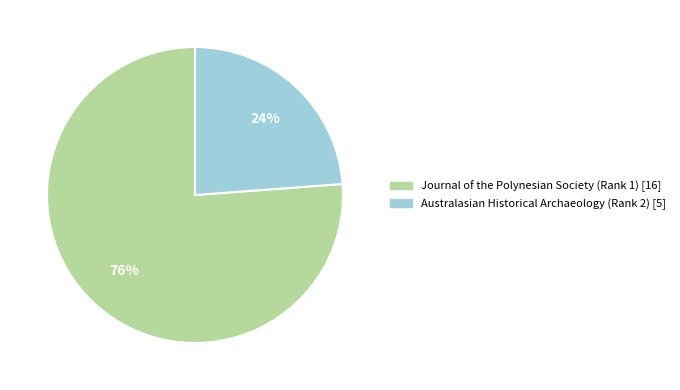

Is the sum of Journal of the Polynesian Society (Rank 1) and Australasian Historical Archaeology (Rank 2) greater than half?

Yes